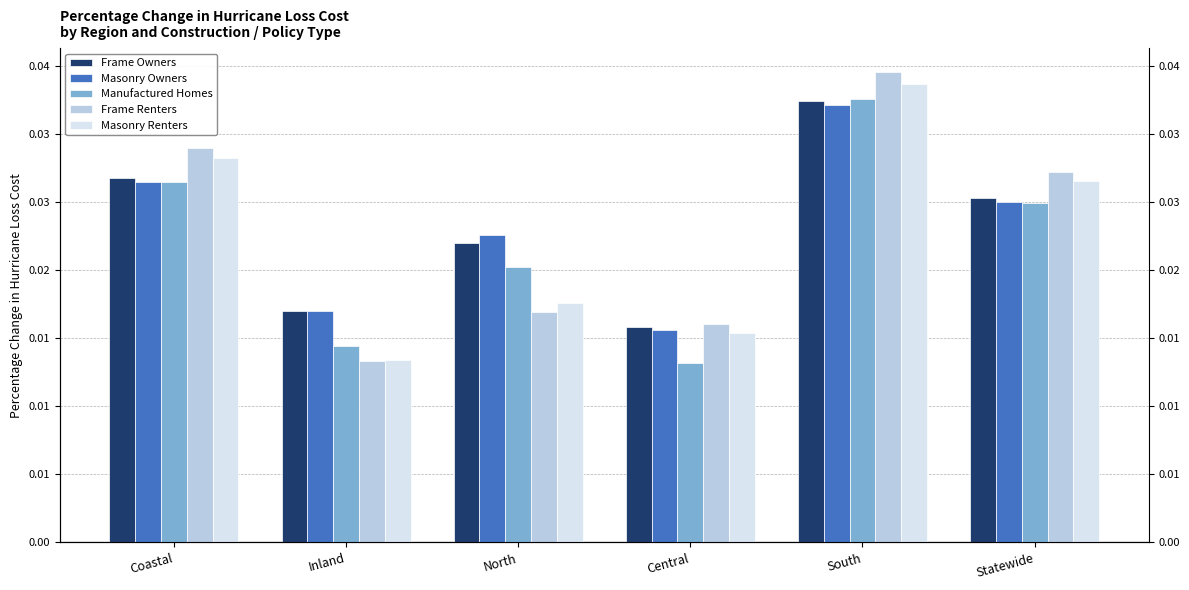

True or false: Masonry Renters has a value of 0.0 at North.

False